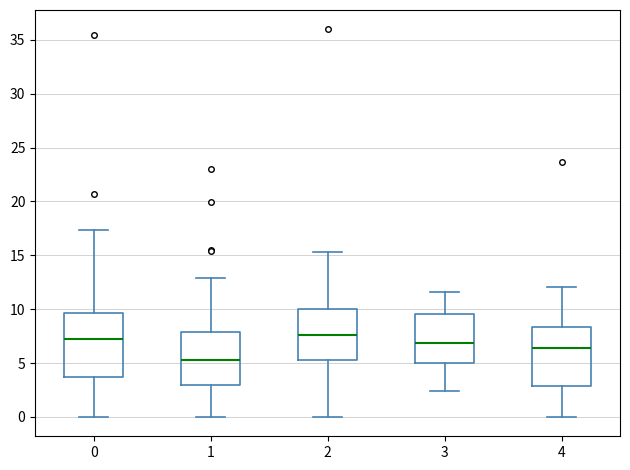

Where is the upper edge of the box at x = 0 on the y-axis? The values are not printed on the chart, so give them approximately, as read against the axis.

9.5